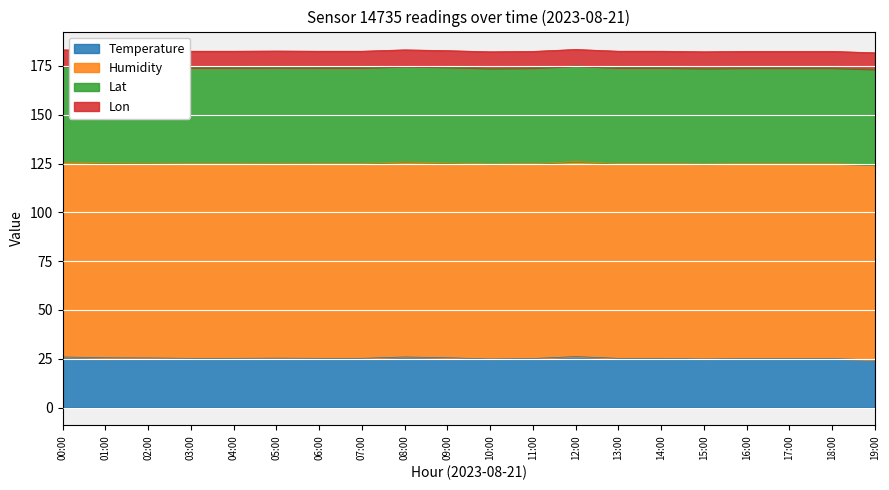

What position from the right is 04:00?

16